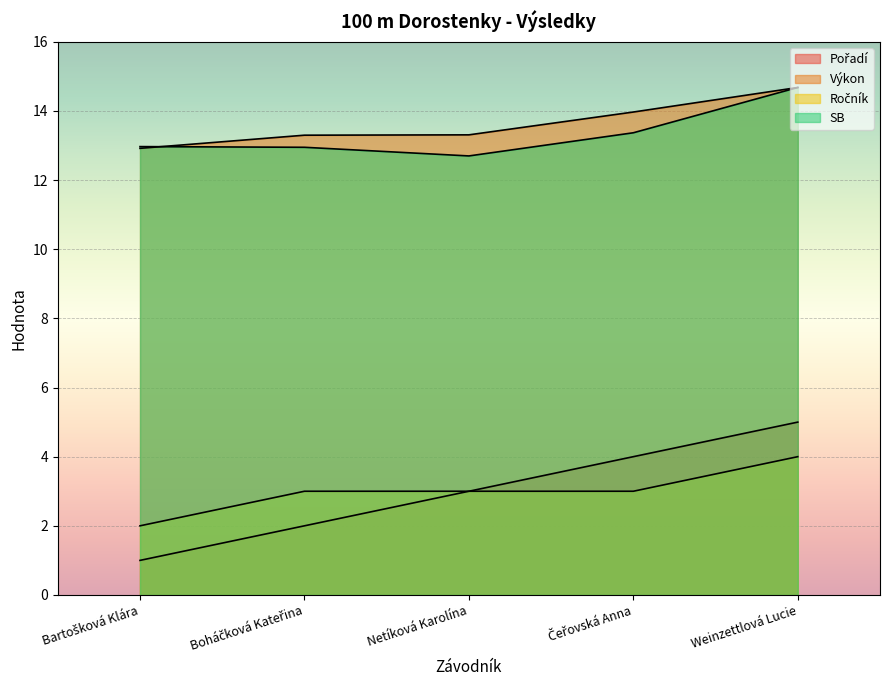

Reading left to right, extract all data points from this chart.

Pořadí: 1.0	2.0	3.0	4.0	5.0
Výkon: 12.9	13.3	13.3	14.0	14.7
Ročník: 2.0	3.0	3.0	3.0	4.0
SB: 13.0	12.9	12.7	13.4	14.7